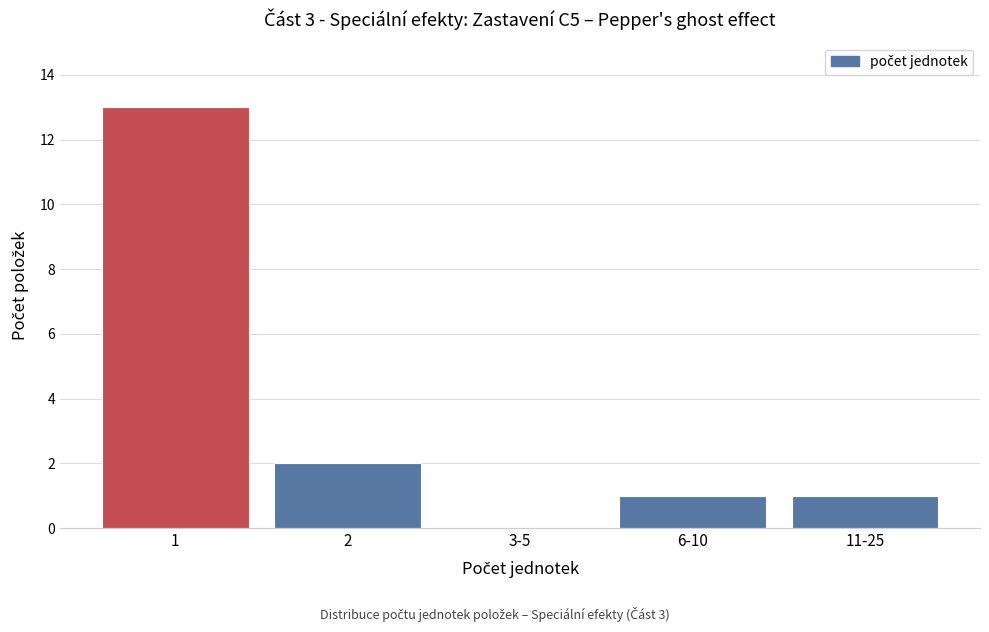

Reading right to left, list all the values displayed in this chart.

11-25=1	6-10=1	3-5=0	2=2	1=13